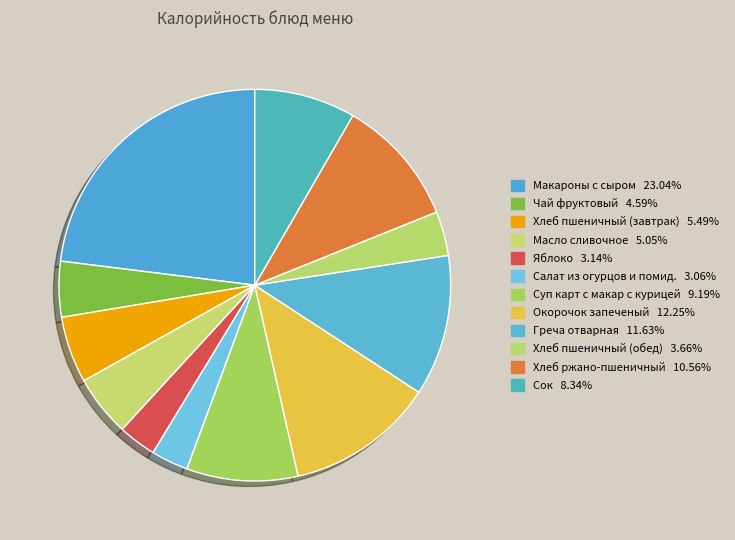

True or false: Сок accounts for 8% of the total.

True